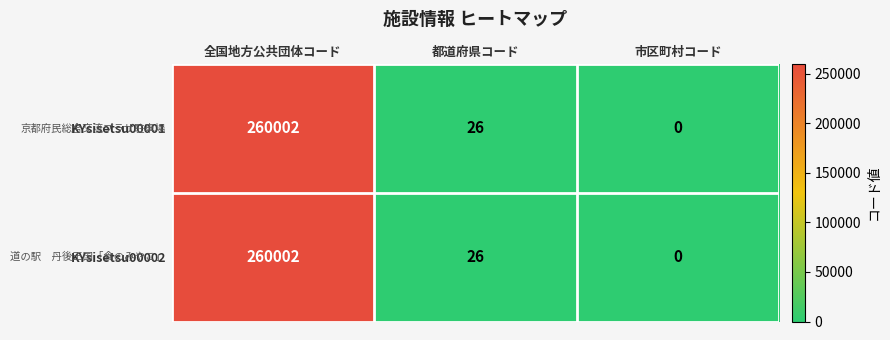

At which category is the sum across all series the highest?

全国地方公共団体コード